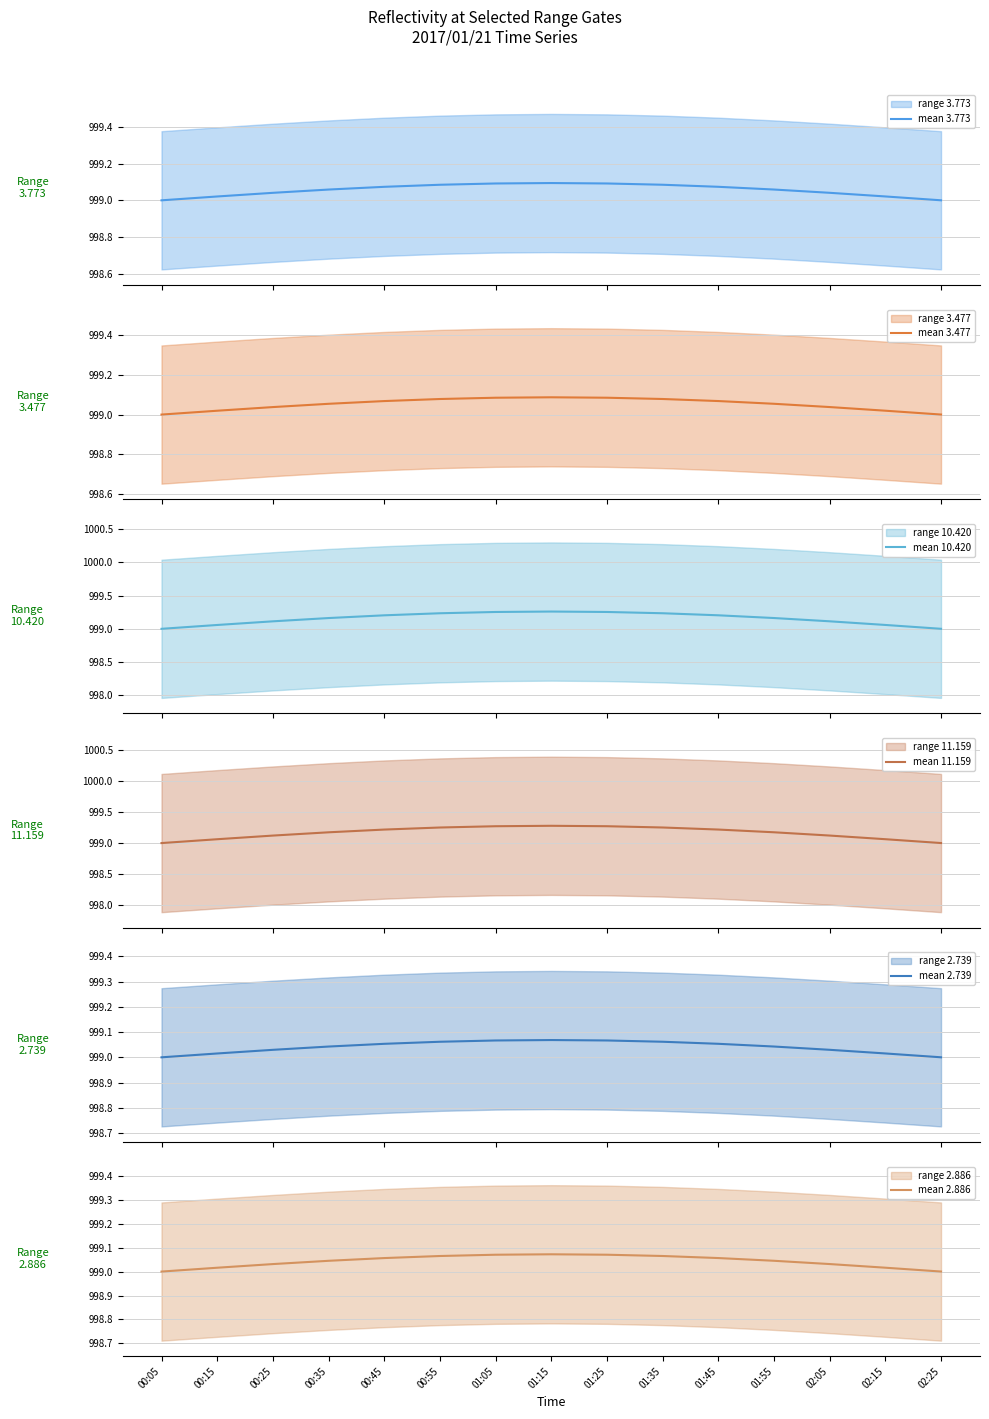

The mean 11.159 series shows 508.8 at 00:15. True or false?

False